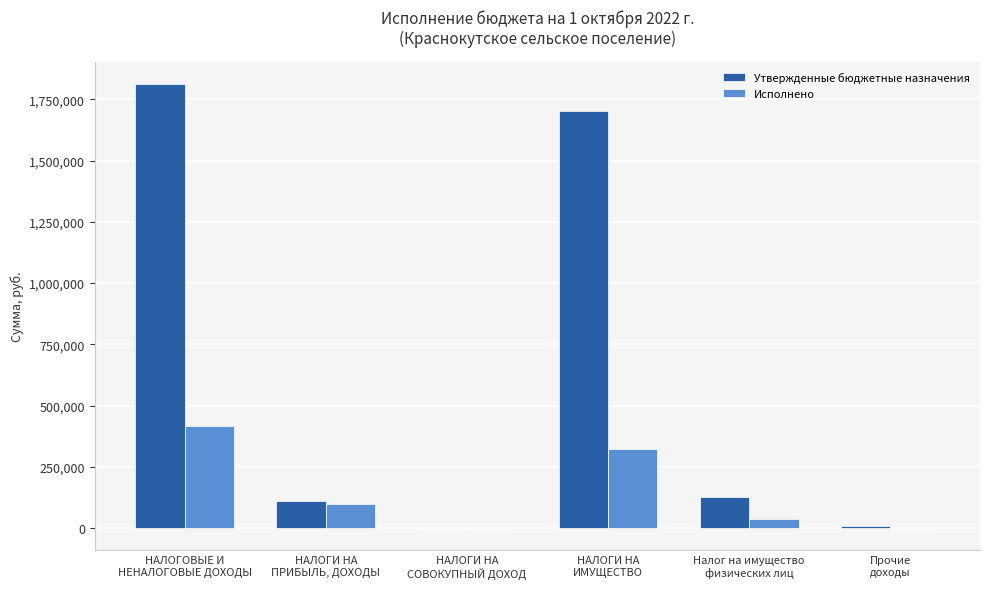

Which series has the widest spread of values?

Утвержденные бюджетные назначения